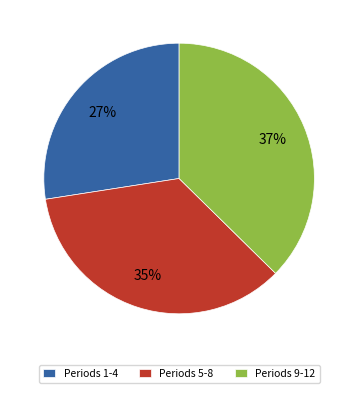

How many slices are in this pie chart?

3